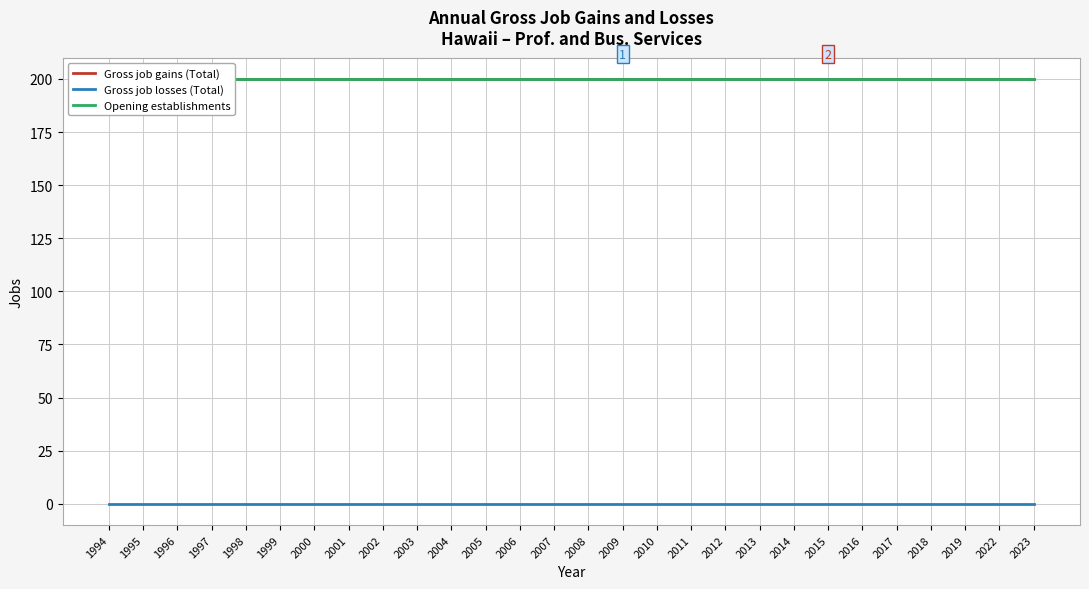

True or false: Opening establishments has more than 1 interior local peaks.

False